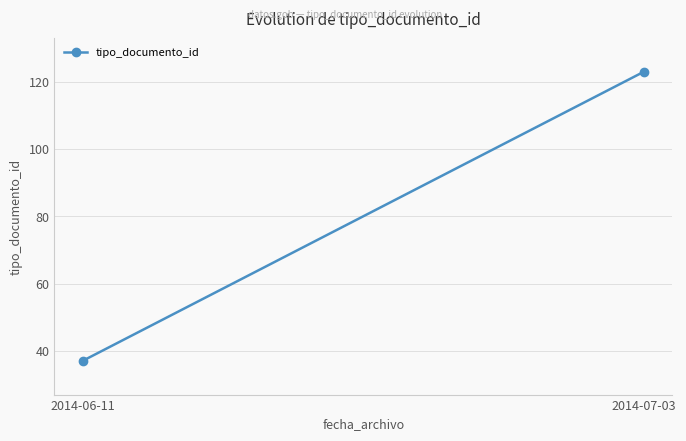

Rank the categories by value from lowest to highest.

2014-06-11, 2014-07-03